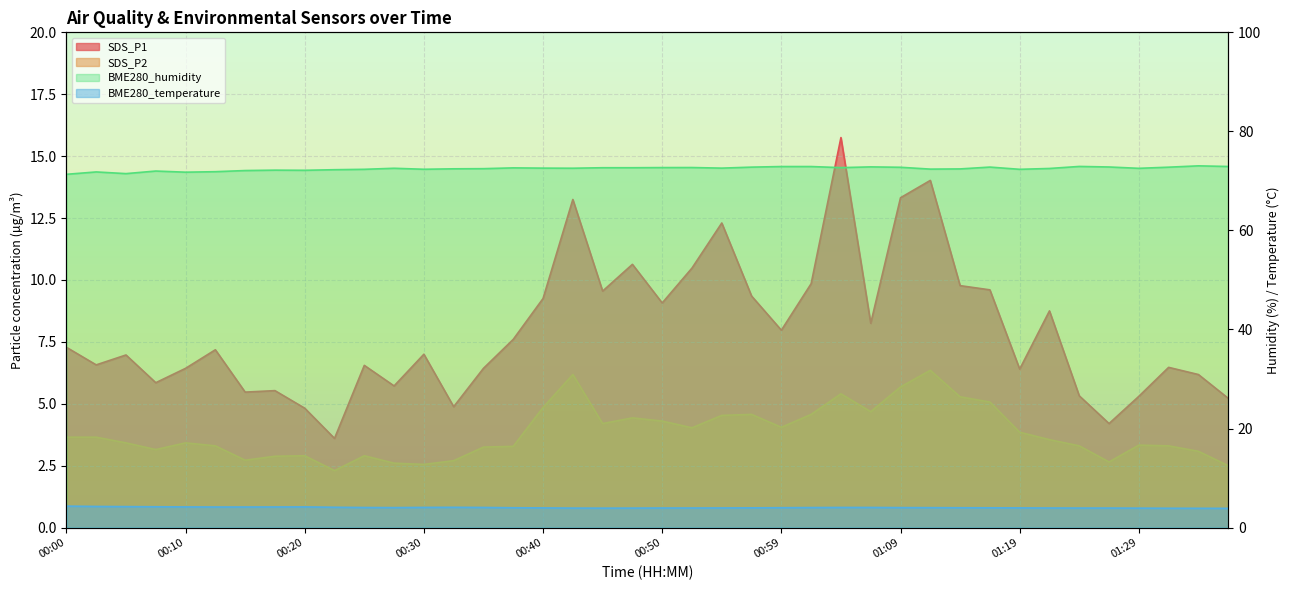

Which series has the largest range (max minus min)?

SDS_P1